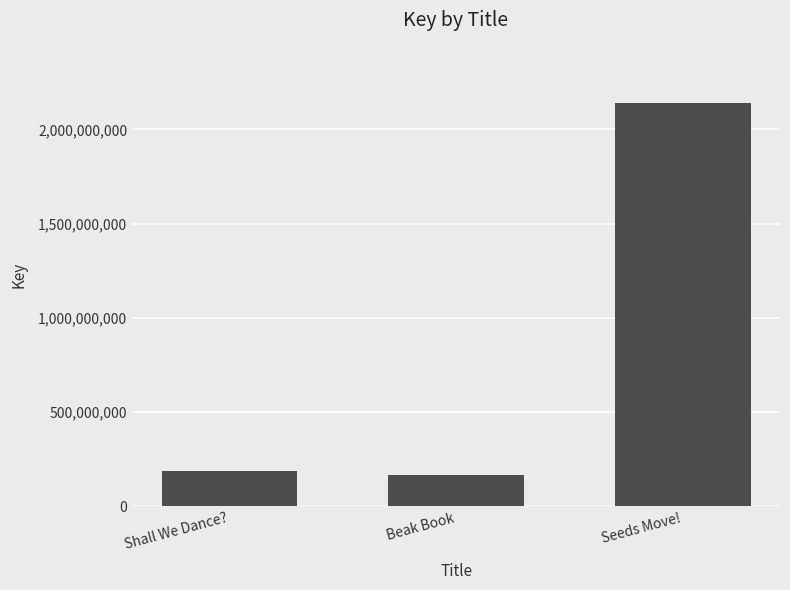

Reading left to right, list all the values displayed in this chart.

188741981	164426658	2139698300